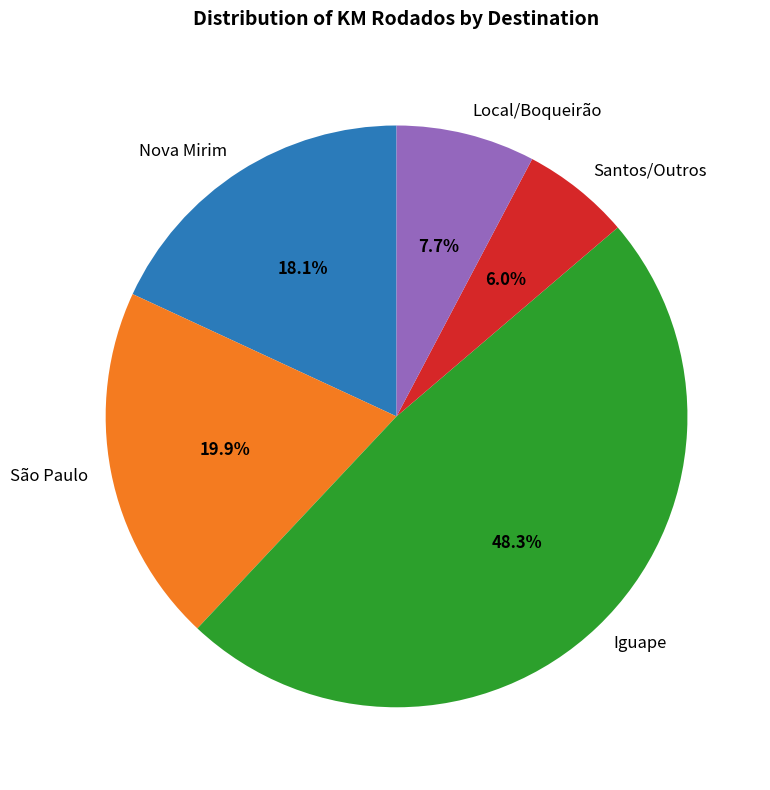

Which has a higher value, Local/Boqueirão or Santos/Outros?

Local/Boqueirão